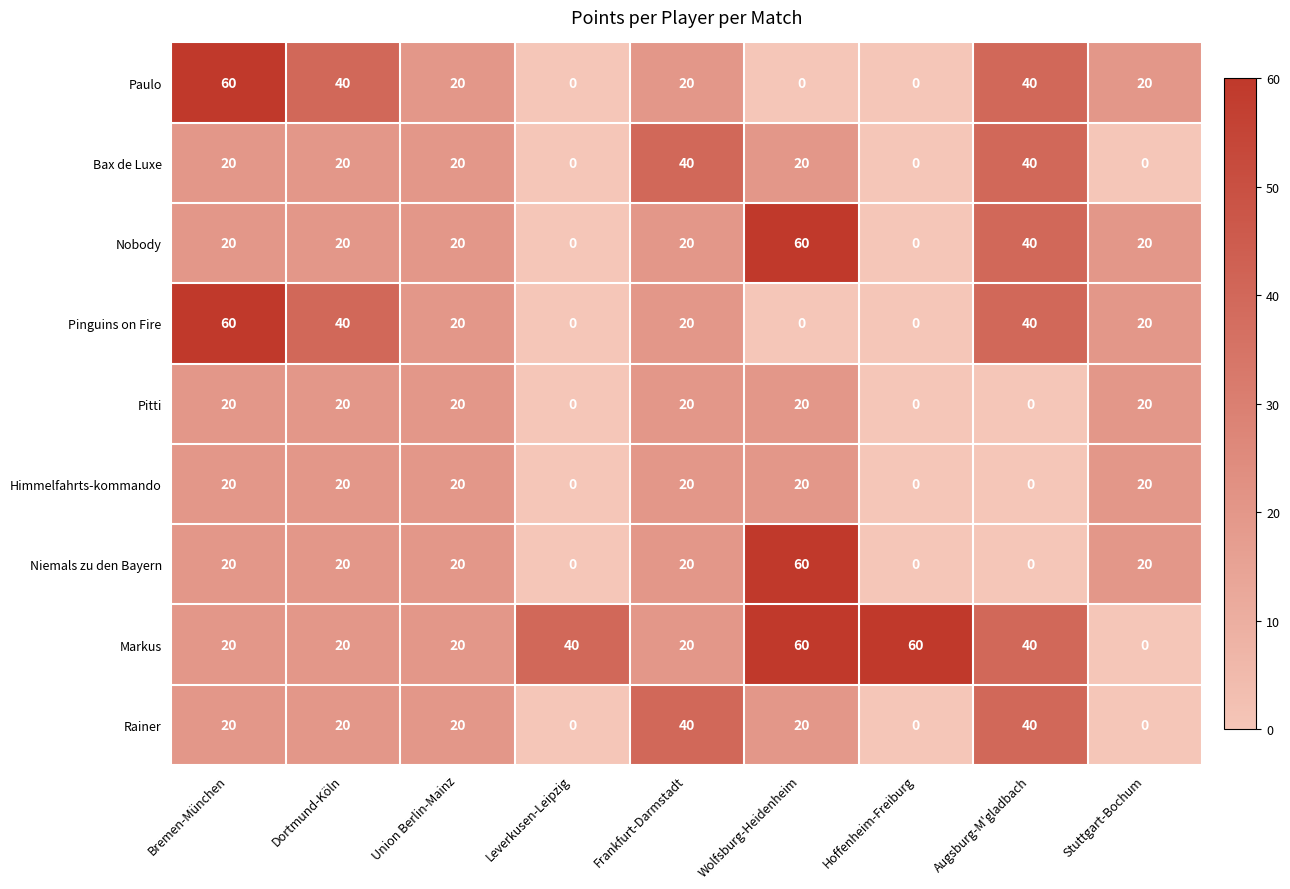

What is the spread (max minus min) of values at Stuttgart-Bochum?

20